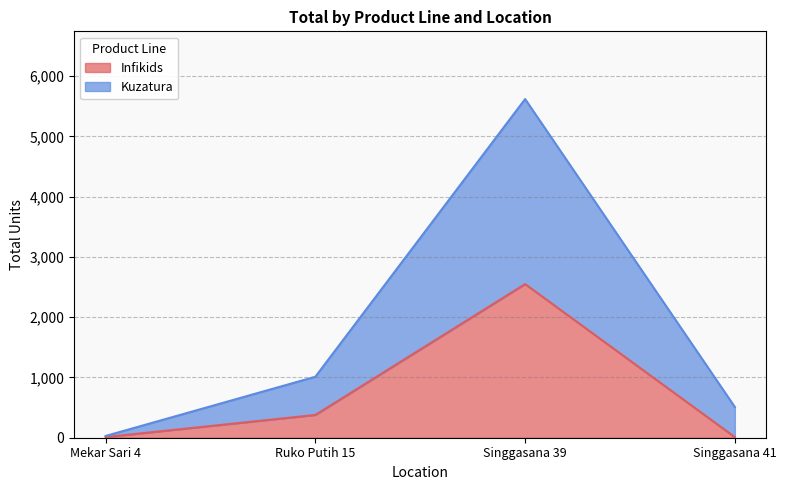

At which category is the sum across all series the highest?

Singgasana 39